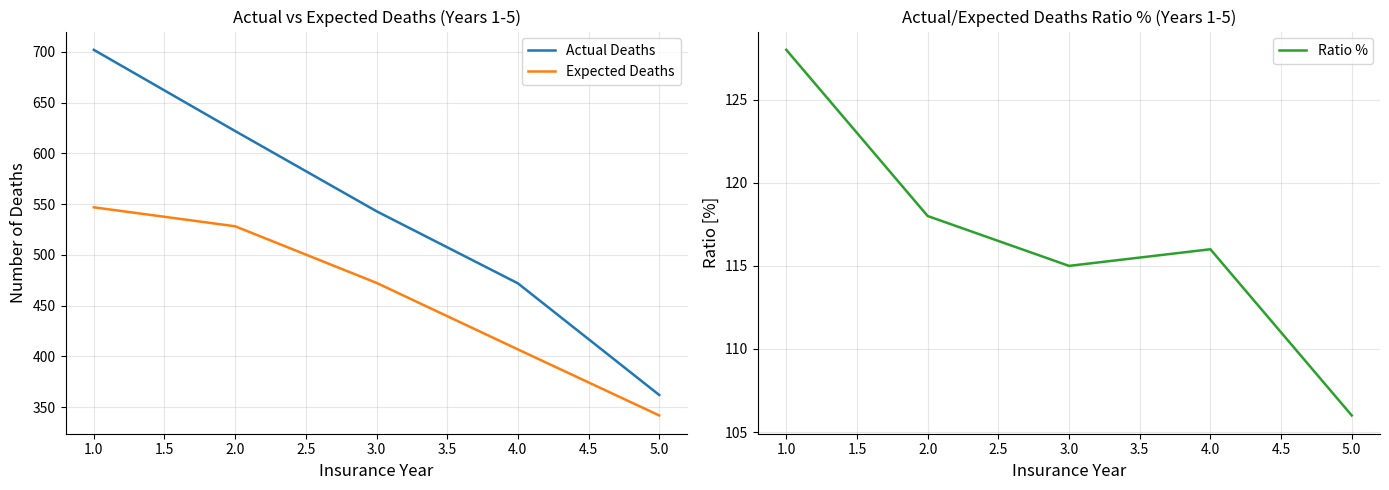

What is the minimum value for Expected Deaths?

341.8